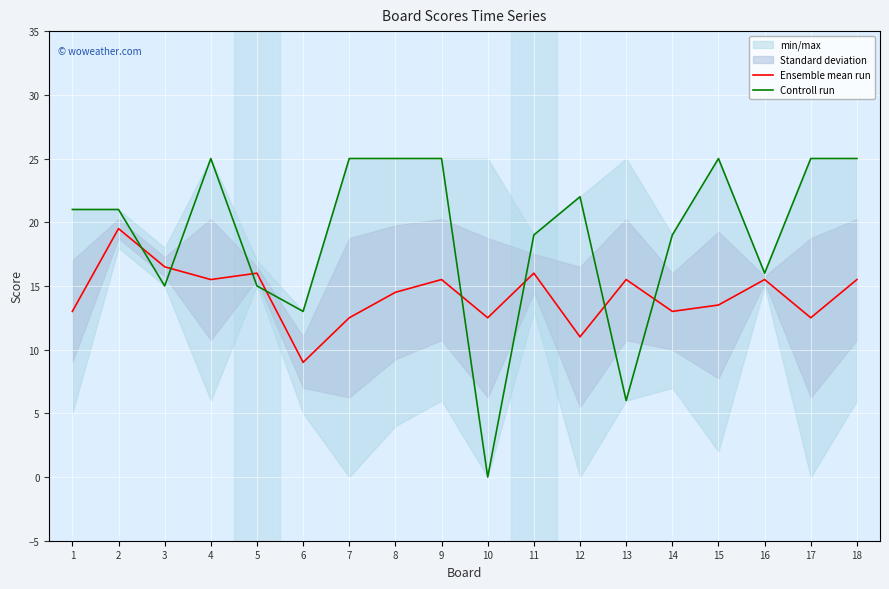

Is this an area chart (filled region under the line)?

No